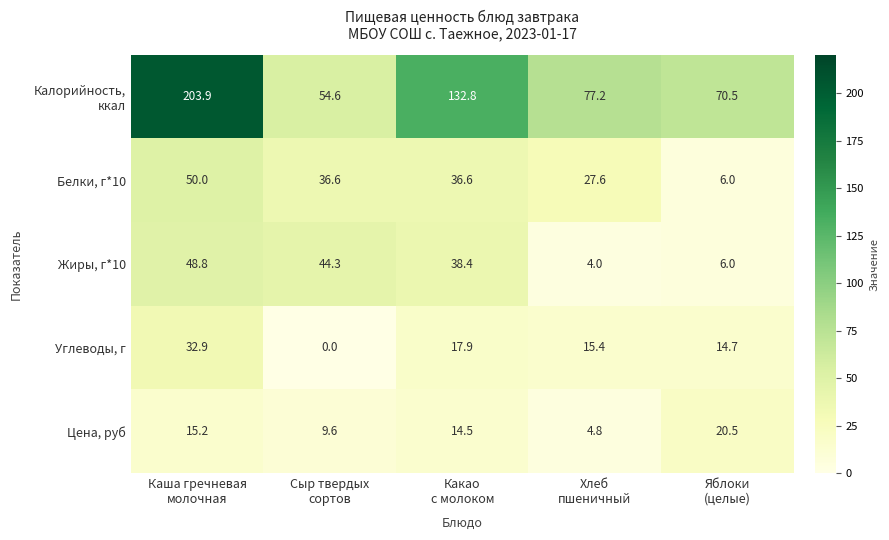

At how many categories does at least one series exceed 76?

3